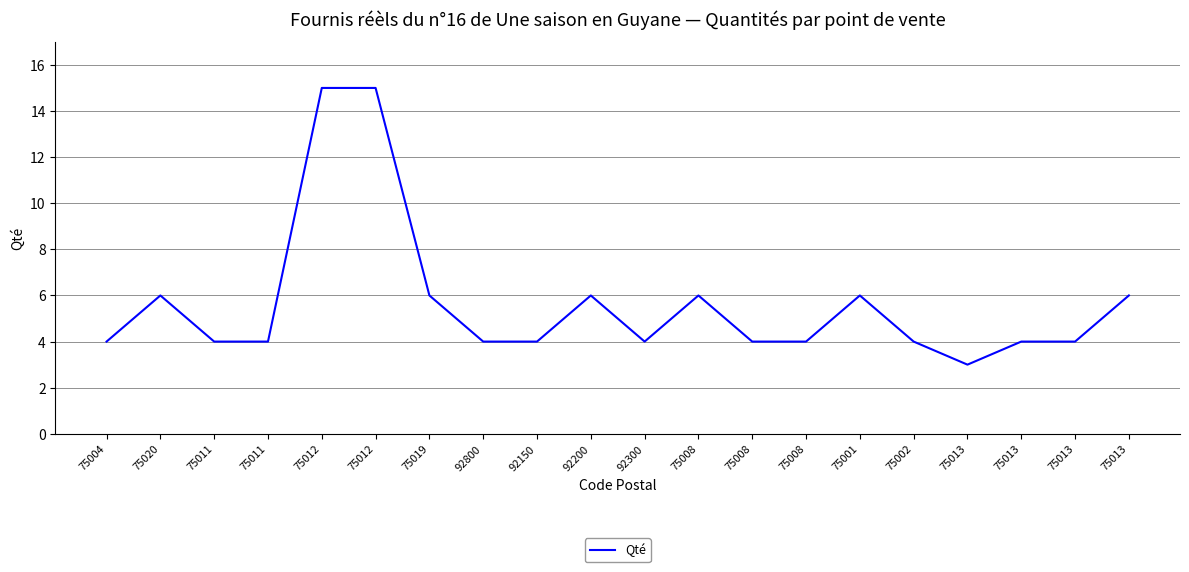

Does the chart have visible grid lines?

Yes